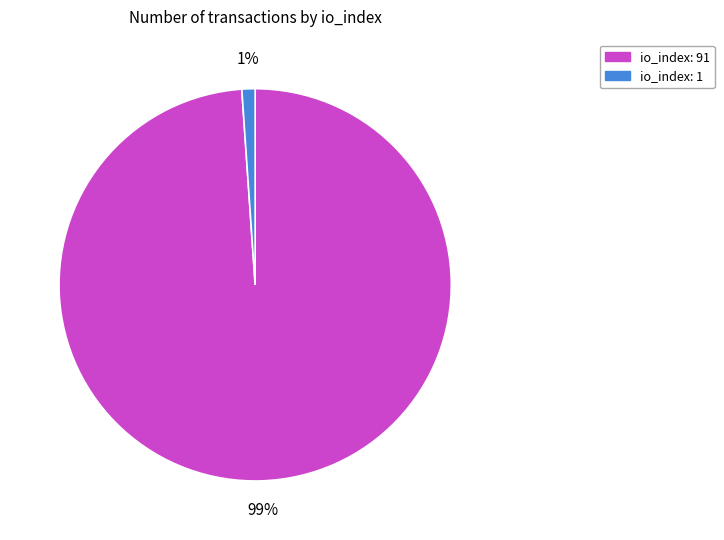

Which category accounts for the majority?

io_index: 91